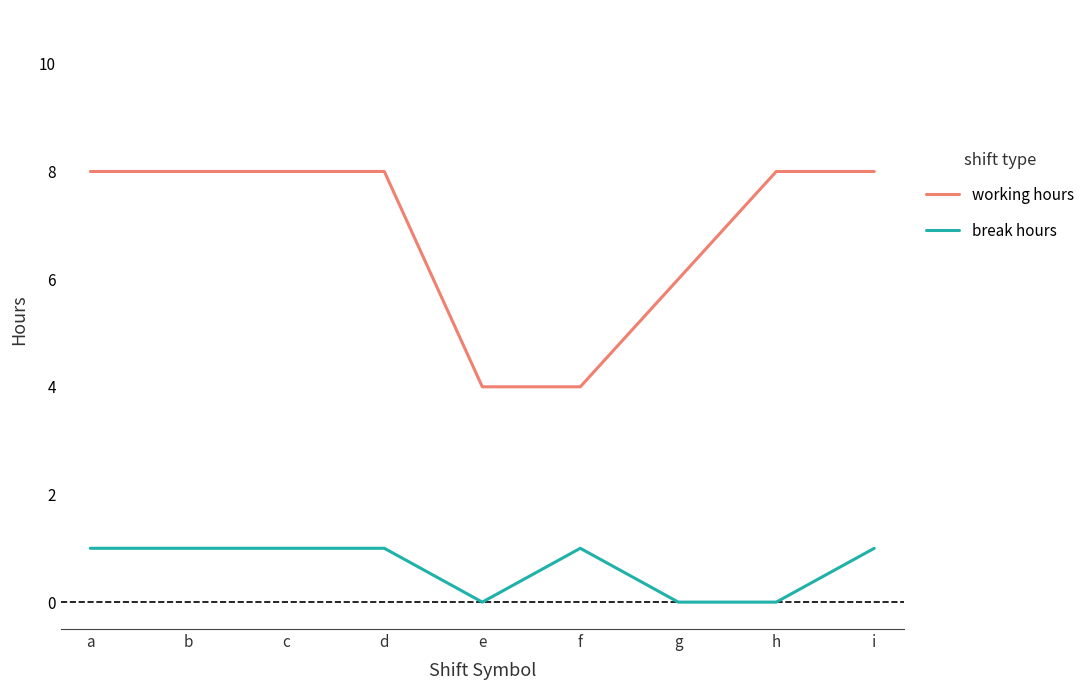

What is the maximum value shown in the chart?

8.0